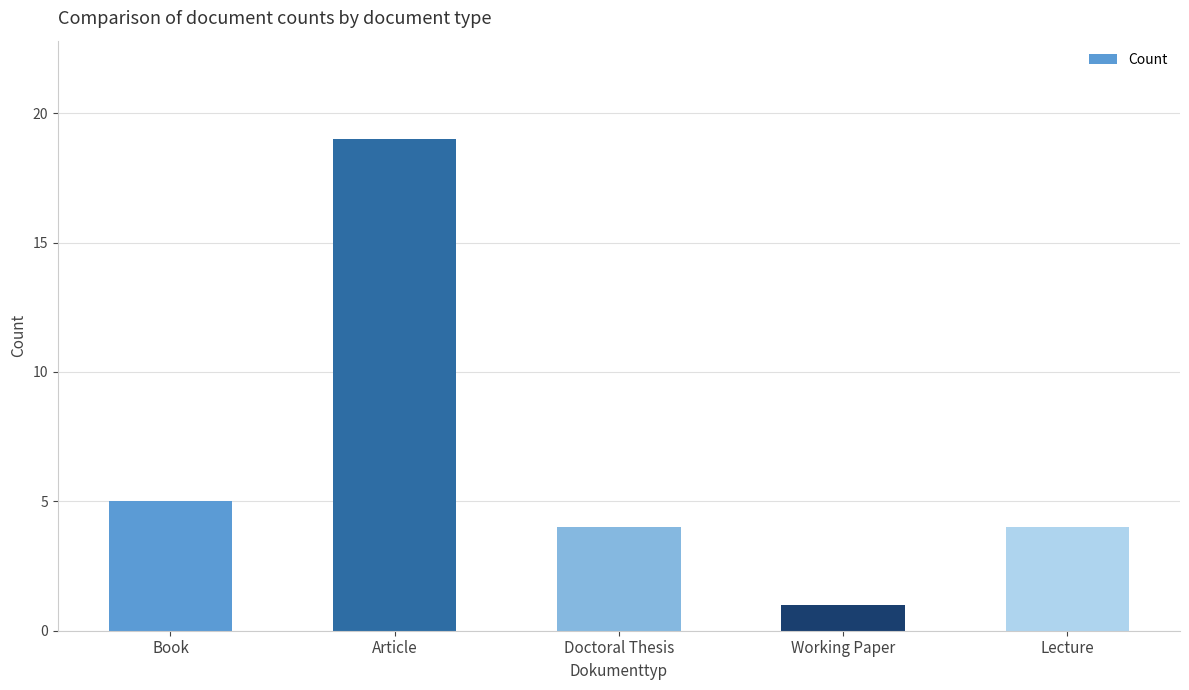

What is the difference between the values at Doctoral Thesis and Working Paper?

3